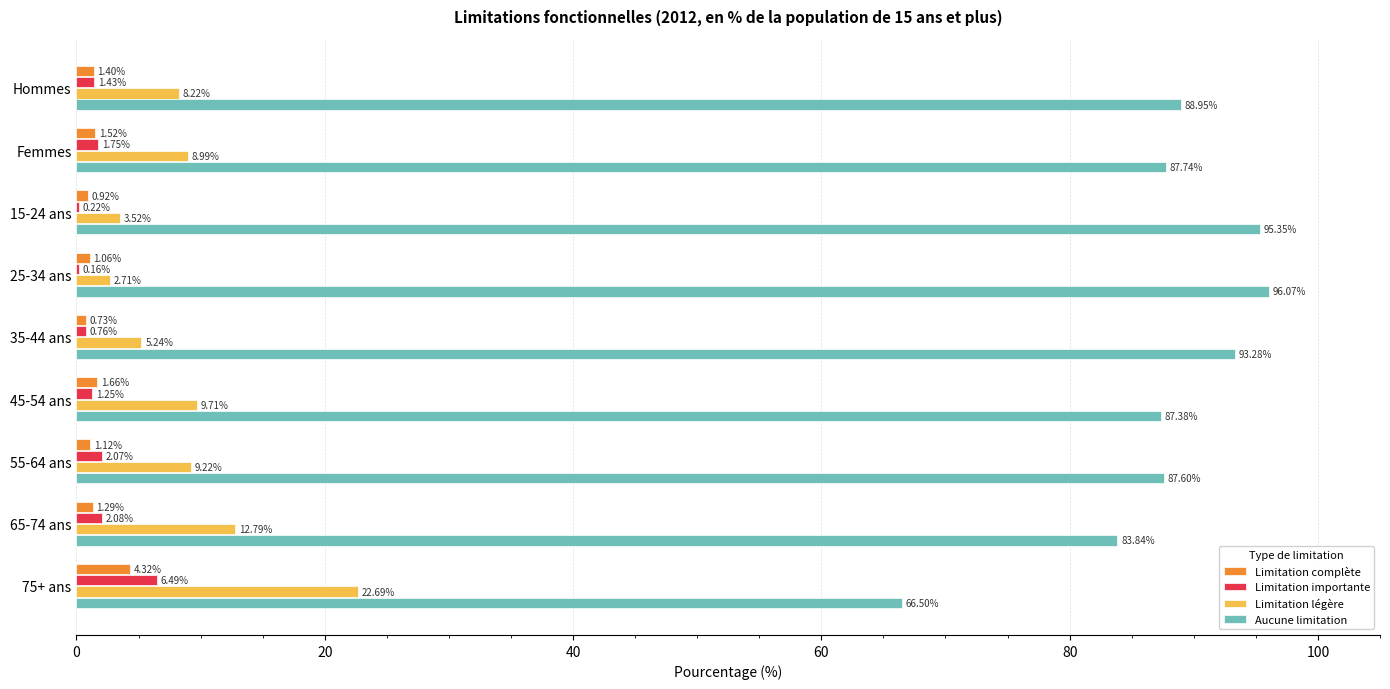

What is the sum of all Aucune limitation values?

786.7